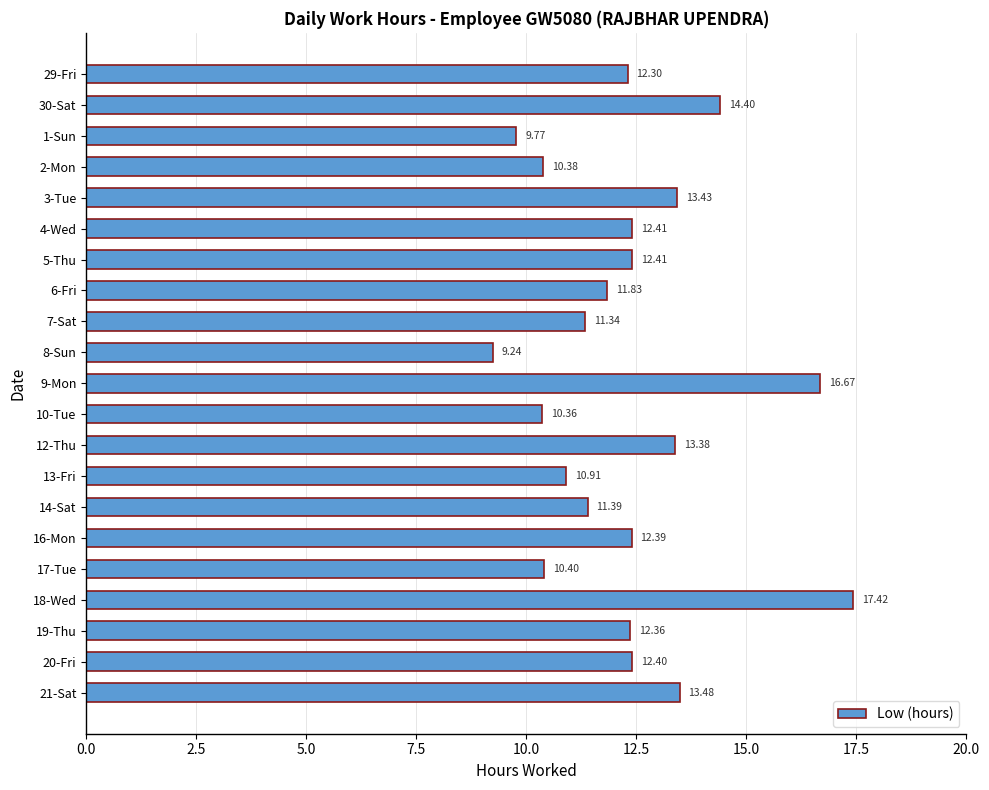

What is the average value?

12.3